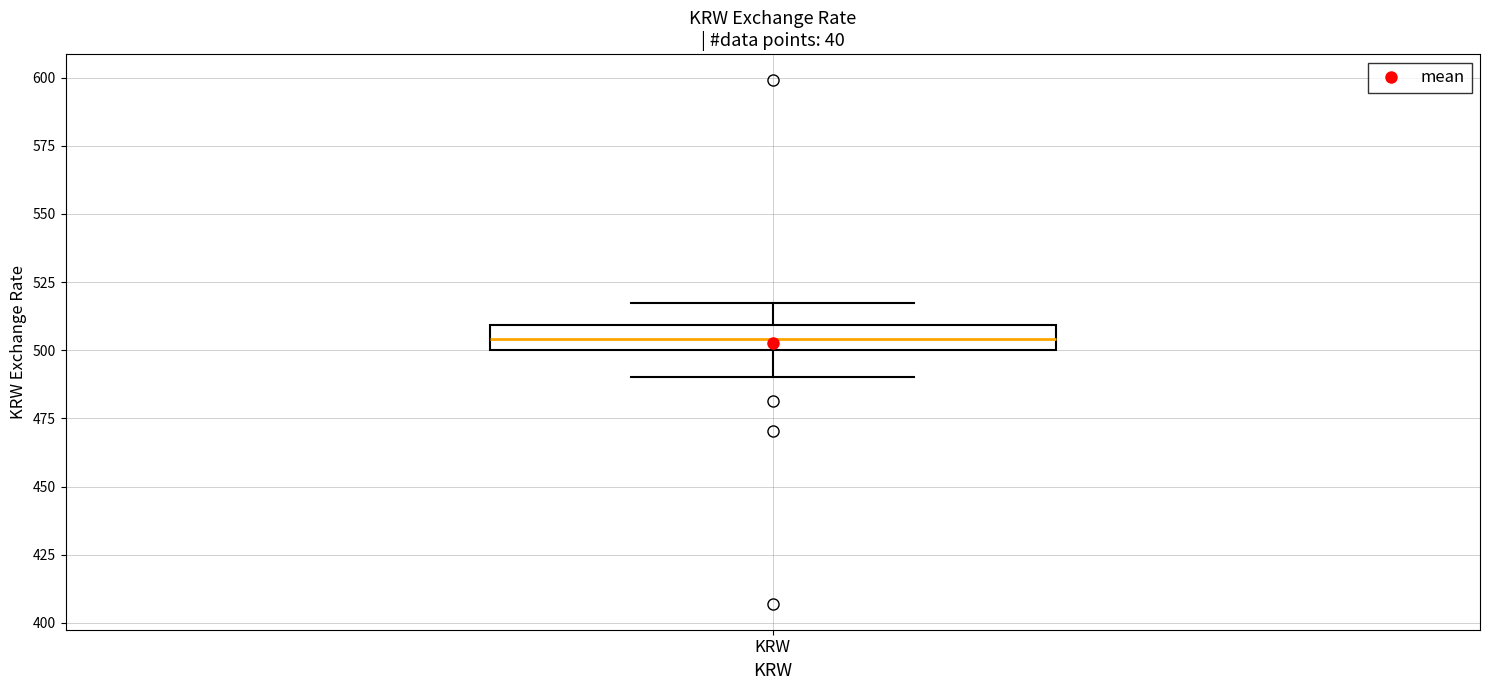

Read this box plot against the y-axis: the position of the median line, the range covered by the box, and the ends of both whiskers. The values are not printed on the chart, so give them approximately, as read against the axis.

median 505, box 500 to 510, whiskers 490 to 515